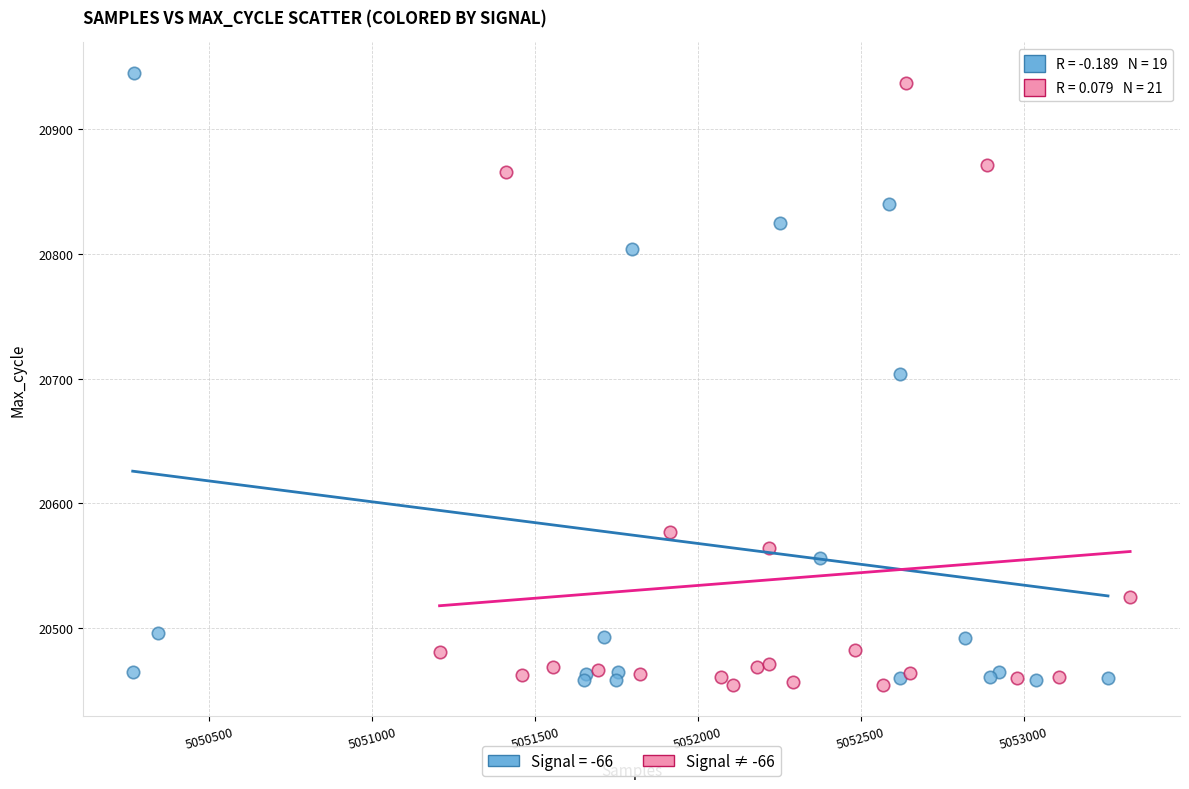

What are all the series names shown in the legend?

Signal = -66, Signal ≠ -66